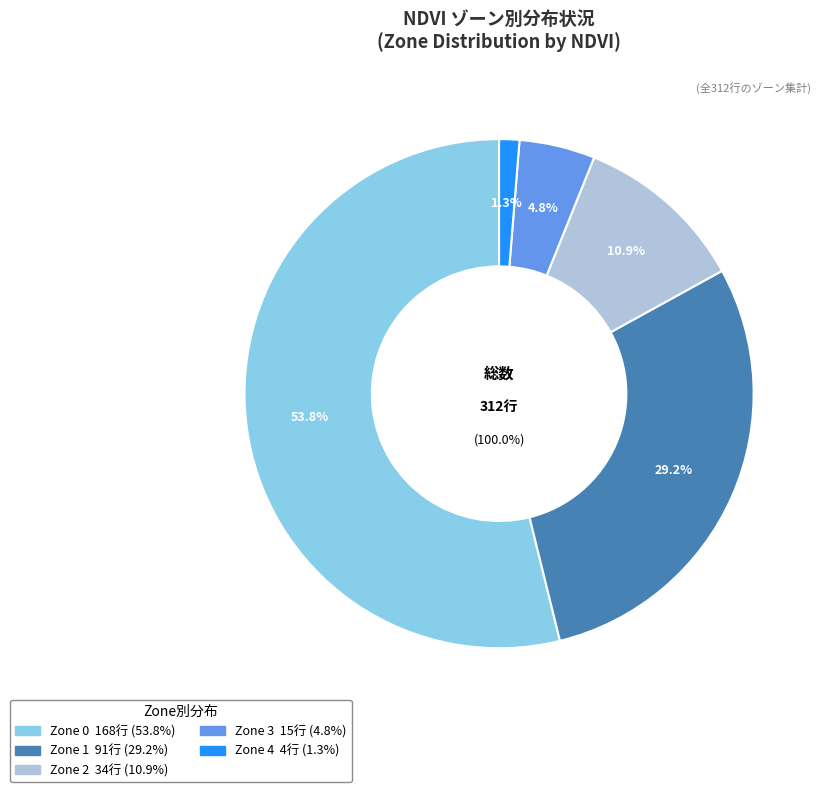

To the nearest percent, what is the difference between the largest and smallest slice percentages?

53%